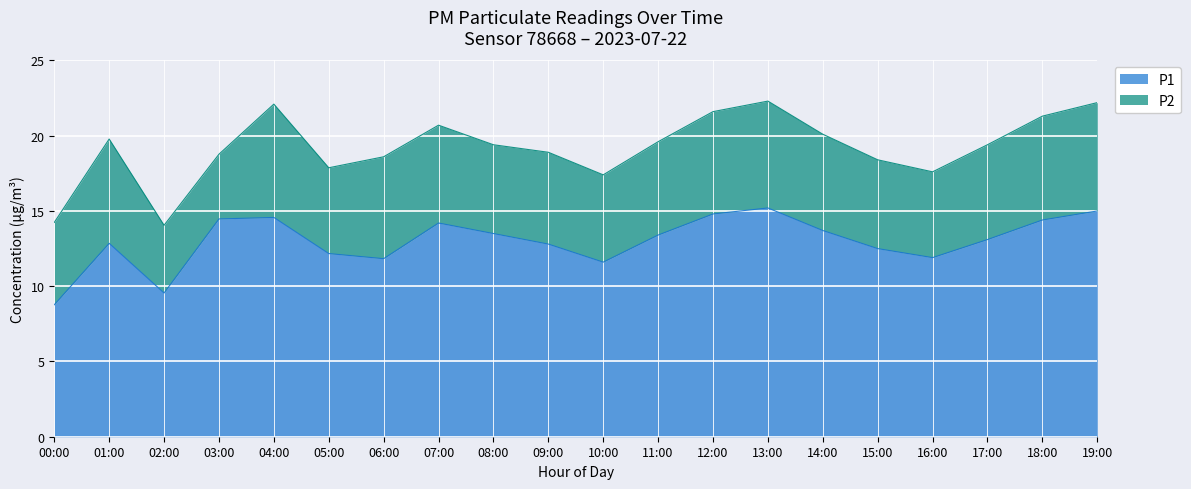

Which label corresponds to the largest value in the chart?

13:00